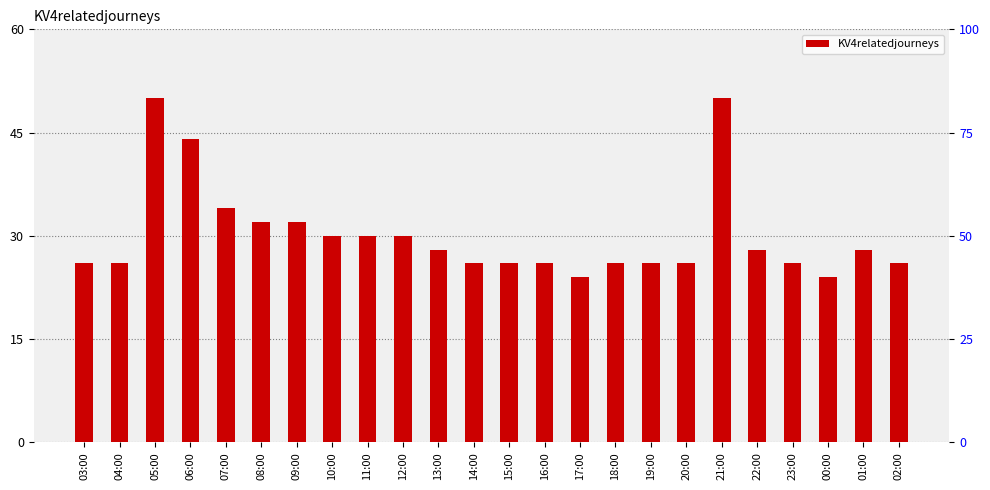

At which category does the chart reach its peak across all series?

05:00